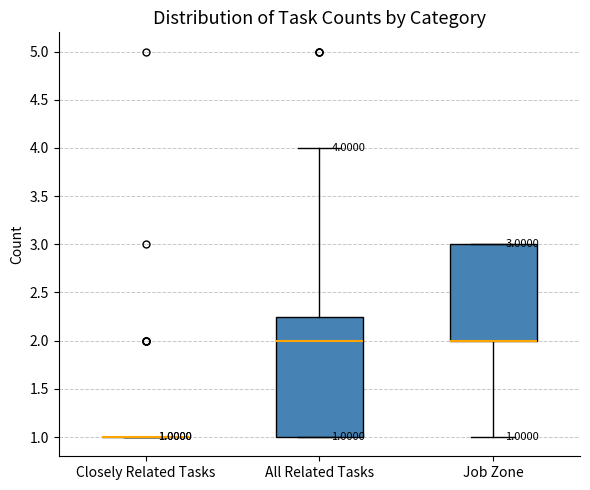

Comparing the boxes themselves (not the whiskers), which one is the tallest?

All Related Tasks